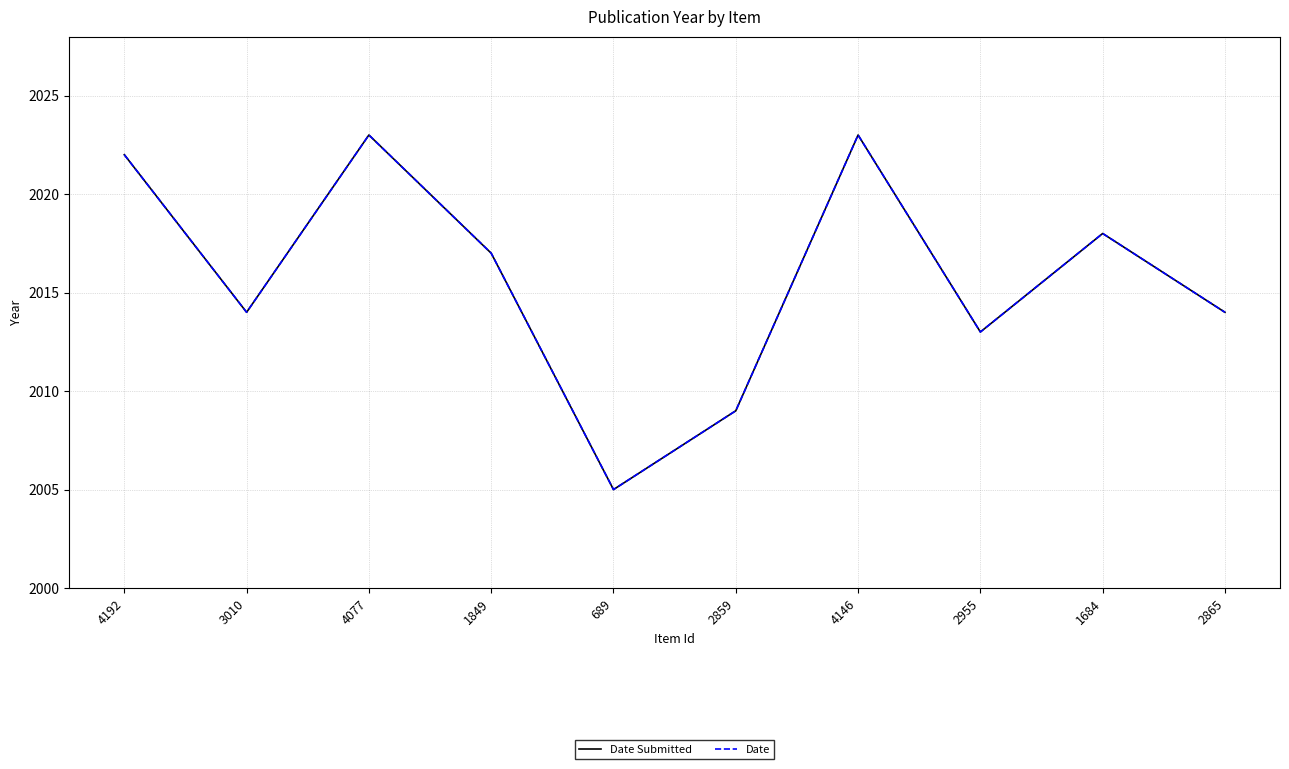

Between 4146 and 1684, which series saw the biggest shift?

Date Submitted